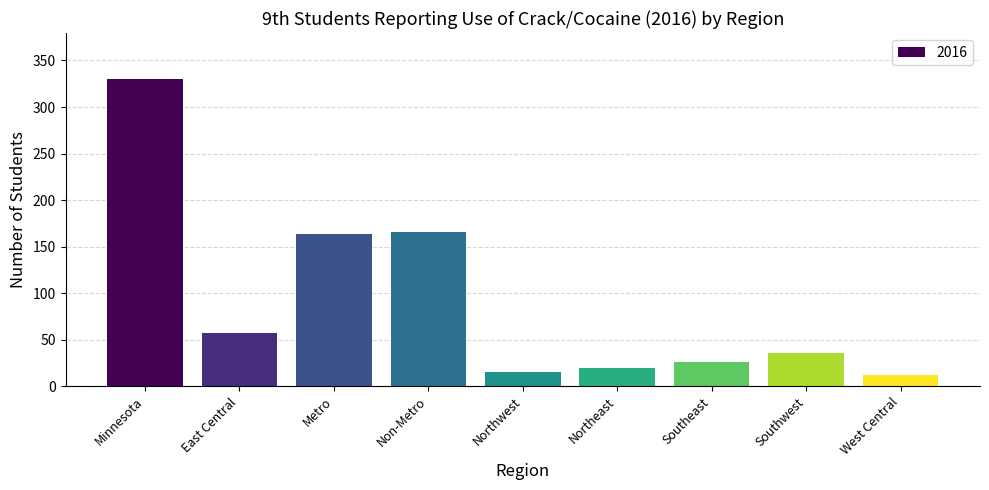

How many data points are less than 36?

4